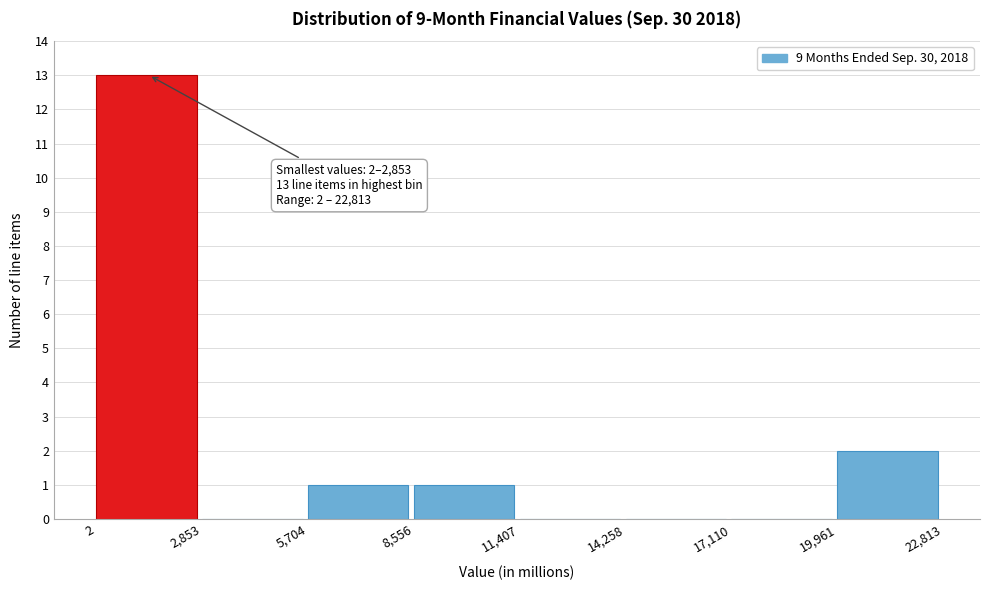

Which range on the x-axis has the tallest bar?

2 to 2,853